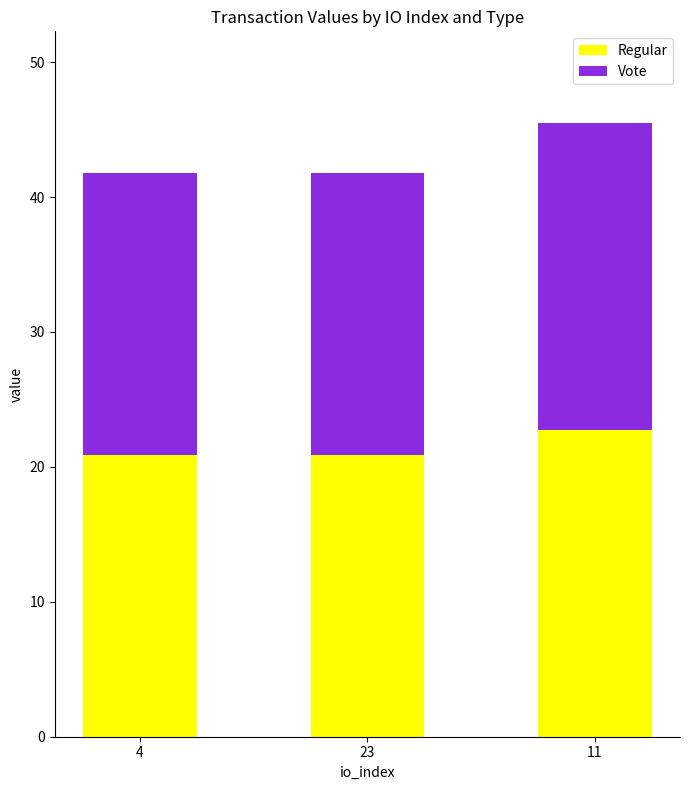

What is the maximum value for Regular?

22.7